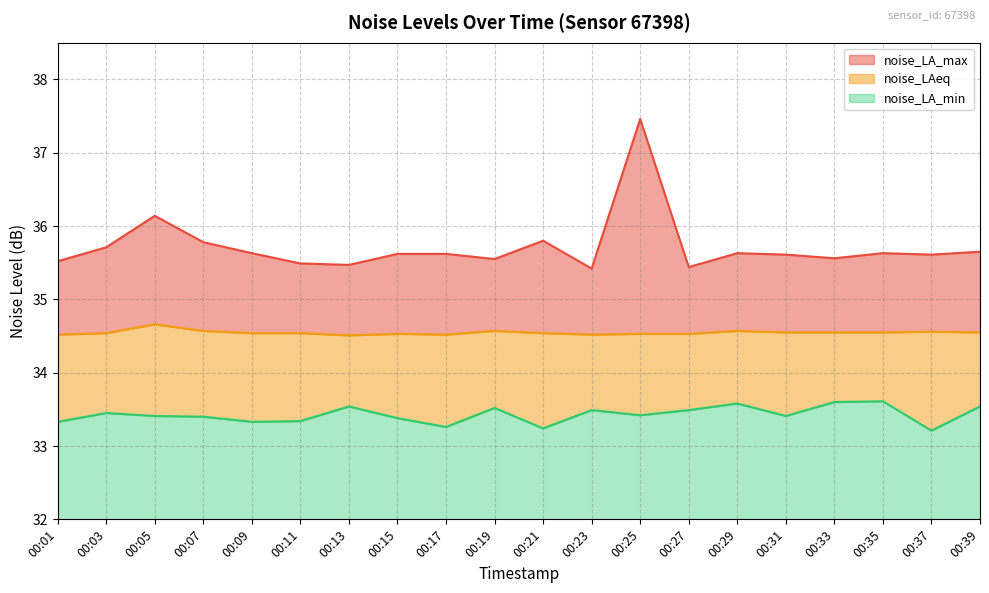

Is the value of noise_LA_min at 00:31 greater than the value of noise_LA_max at 00:05?

No